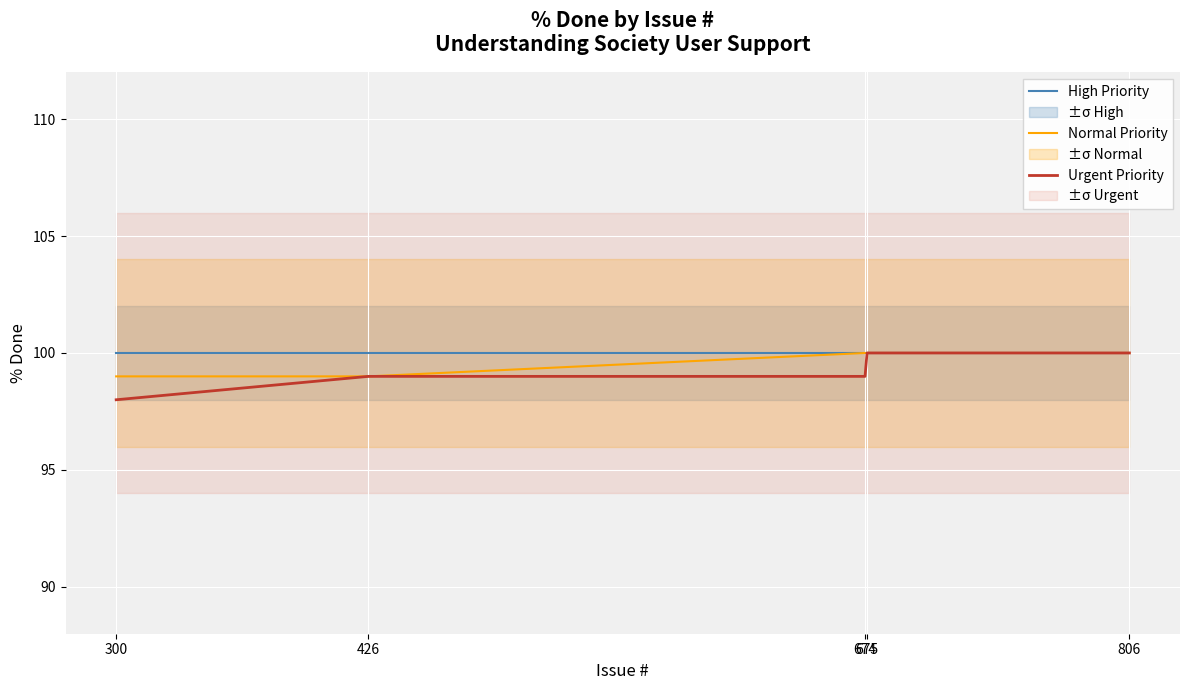

What is the value of the High Priority point at the 5th from the left?

100